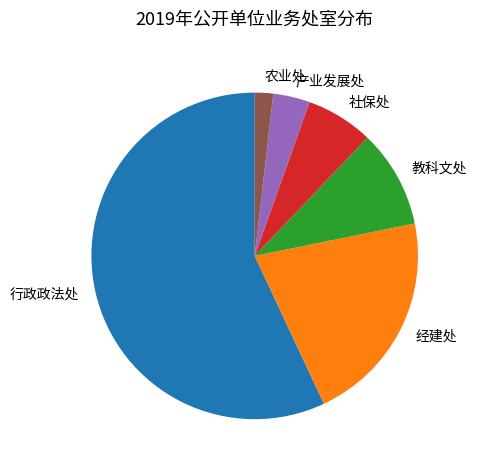

Which has a higher value, 农业处 or 行政政法处?

行政政法处